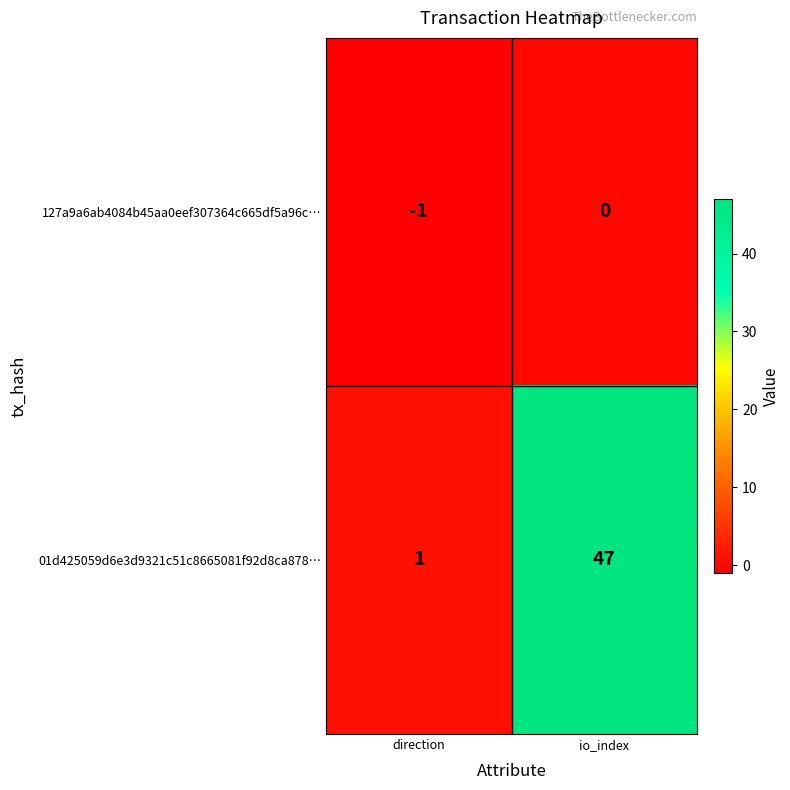

Between direction and io_index, which series saw the biggest shift?

01d425059d6e3d9321c51c8665081f92d8ca878…